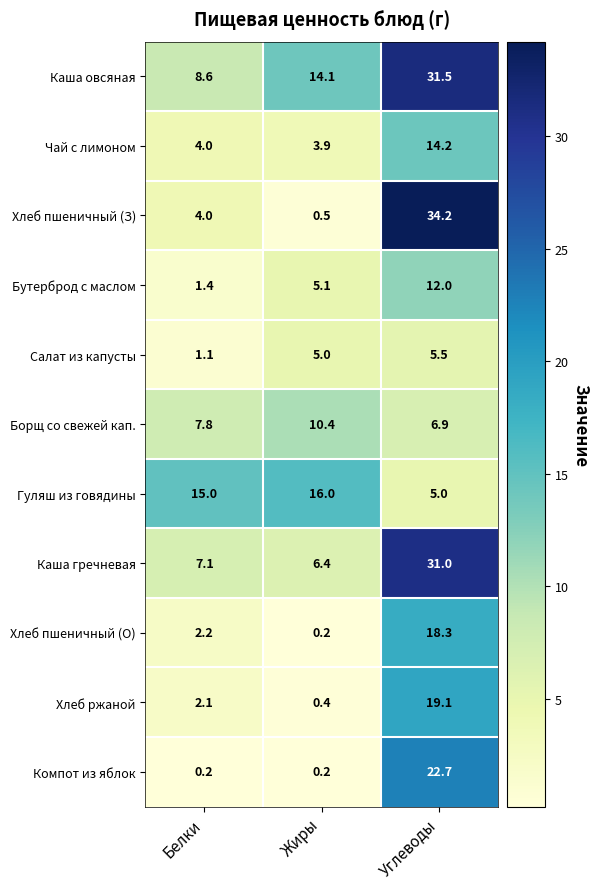

At how many categories does at least one series exceed 28?

1